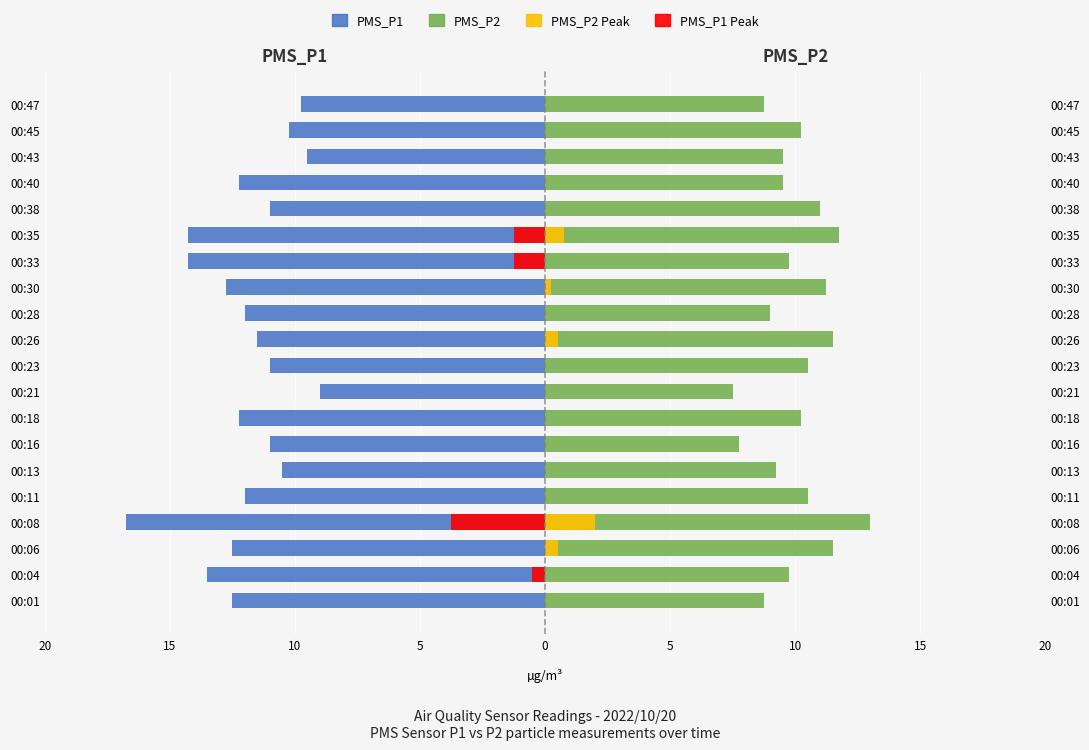

Reading left to right, list all the values displayed in this chart.

PMS_P1: -12.5	-13.5	-12.5	-16.8	-12.0	-10.5	-11.0	-12.2	-9.0	-11.0	-11.5	-12.0	-12.8	-14.2	-14.2	-11.0	-12.2	-9.5	-10.2	-9.8
PMS_P2: 8.8	9.8	11.5	13.0	10.5	9.2	7.8	10.2	7.5	10.5	11.5	9.0	11.2	9.8	11.8	11.0	9.5	9.5	10.2	8.8
PMS_P1 Peak: 0.0	-0.5	0.0	-3.8	0.0	0.0	0.0	0.0	0.0	0.0	0.0	0.0	0.0	-1.2	-1.2	0.0	0.0	0.0	0.0	0.0
PMS_P2 Peak: 0.0	0.0	0.5	2.0	0.0	0.0	0.0	0.0	0.0	0.0	0.5	0.0	0.2	0.0	0.8	0.0	0.0	0.0	0.0	0.0